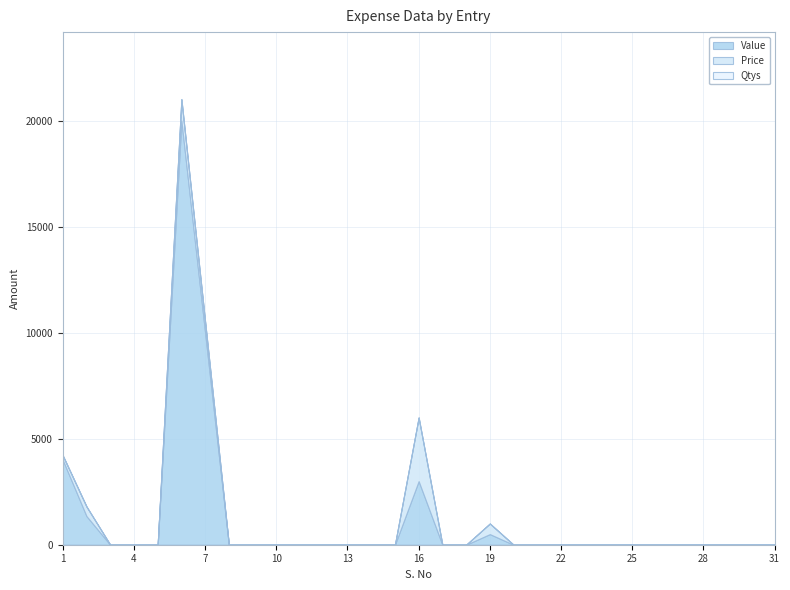

What is the difference between the second highest and second lowest values in the Price series?

1000